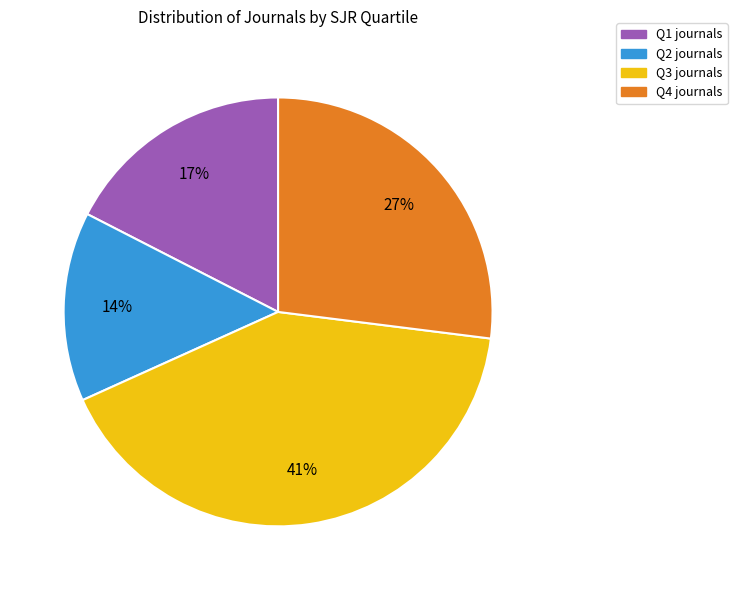

Is the sum of Q2 and Q1 greater than half?

No